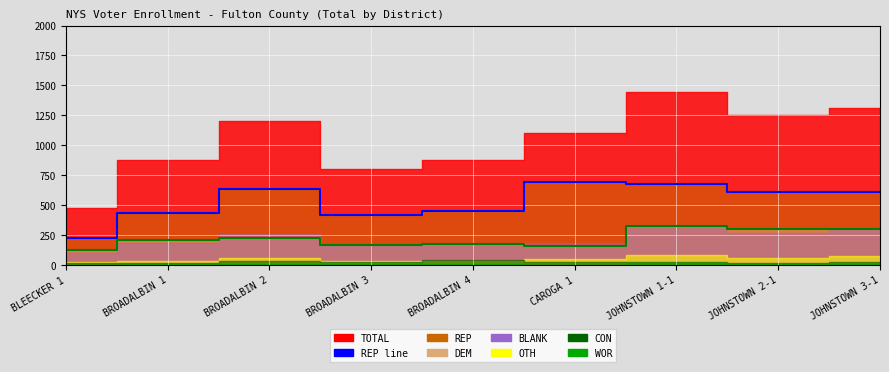

What is the label of the 9th point from the left?

JOHNSTOWN 3-1